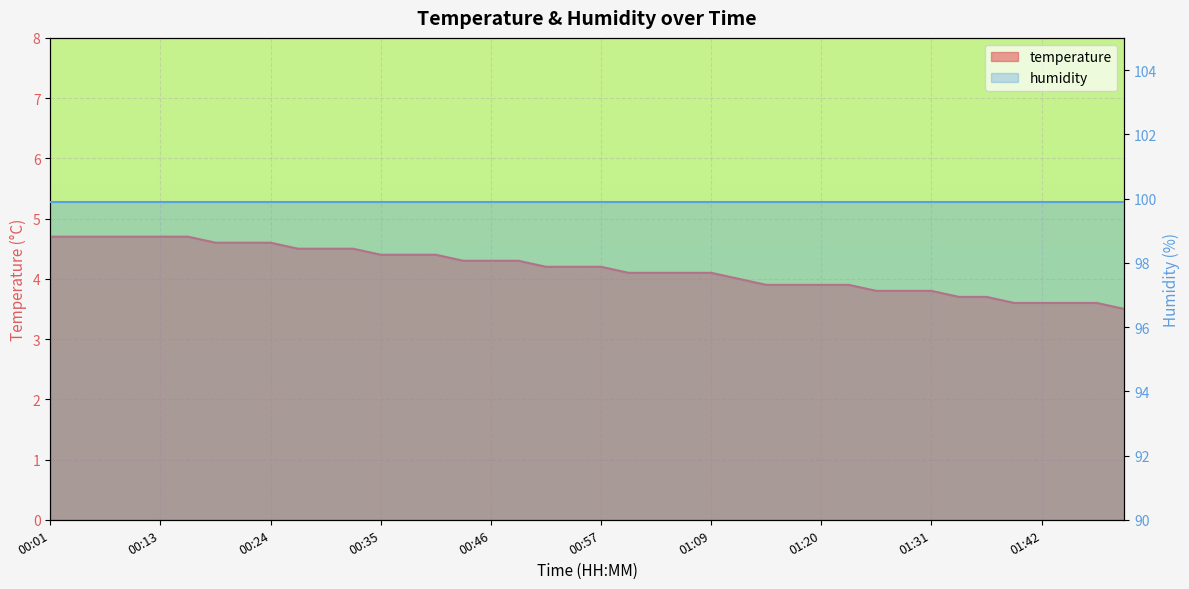

Reading left to right, what are all the values shown in this chart?

4.7	4.7	4.7	4.7	4.7	4.7	4.6	4.6	4.6	4.5	4.5	4.5	4.4	4.4	4.4	4.3	4.3	4.3	4.2	4.2	4.2	4.1	4.1	4.1	4.1	4.0	3.9	3.9	3.9	3.9	3.8	3.8	3.8	3.7	3.7	3.6	3.6	3.6	3.6	3.5